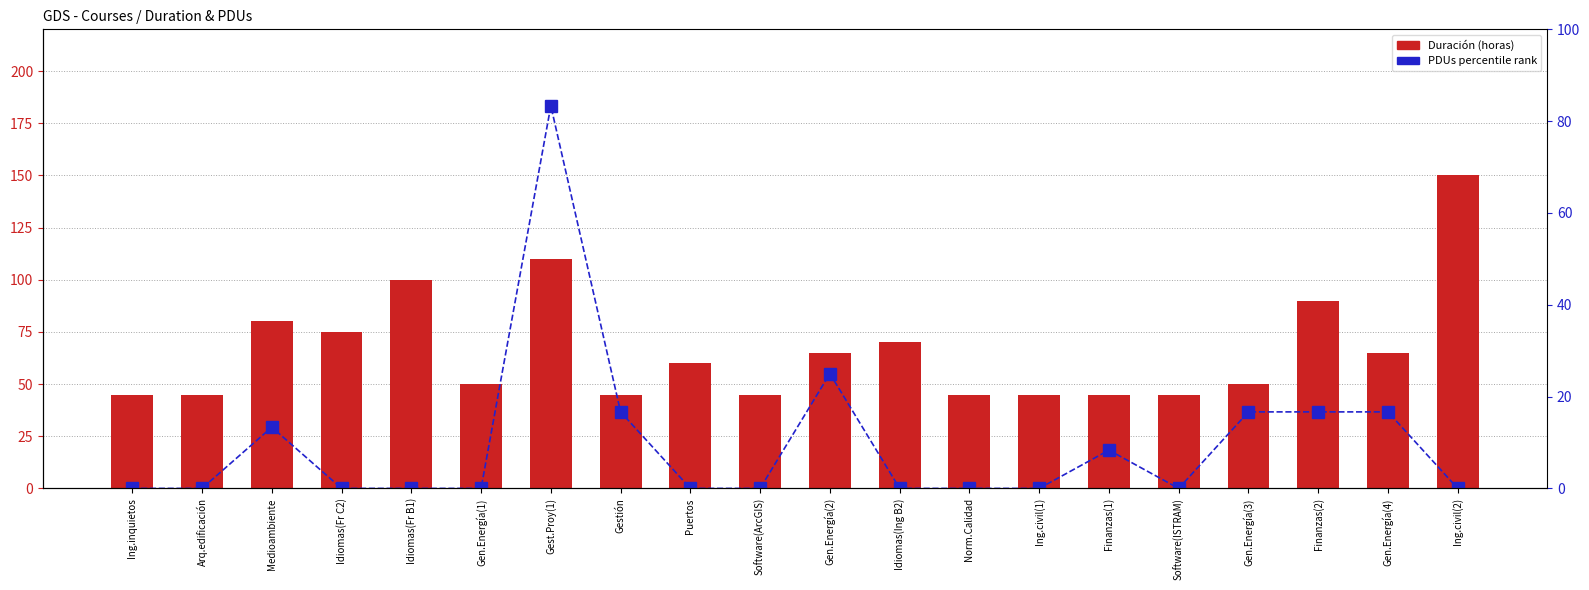

What is the total value across all series at Medioambiente?

93.3